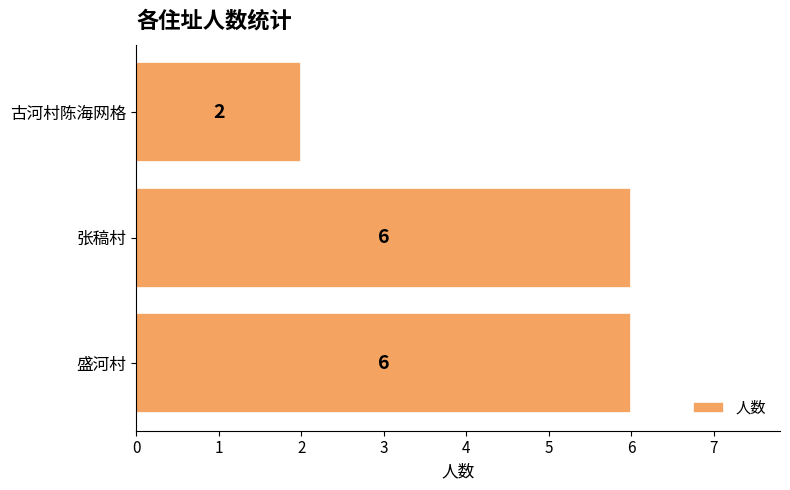

Approximately how many times larger is the value at 盛河村 compared to 张稿村?

1.0